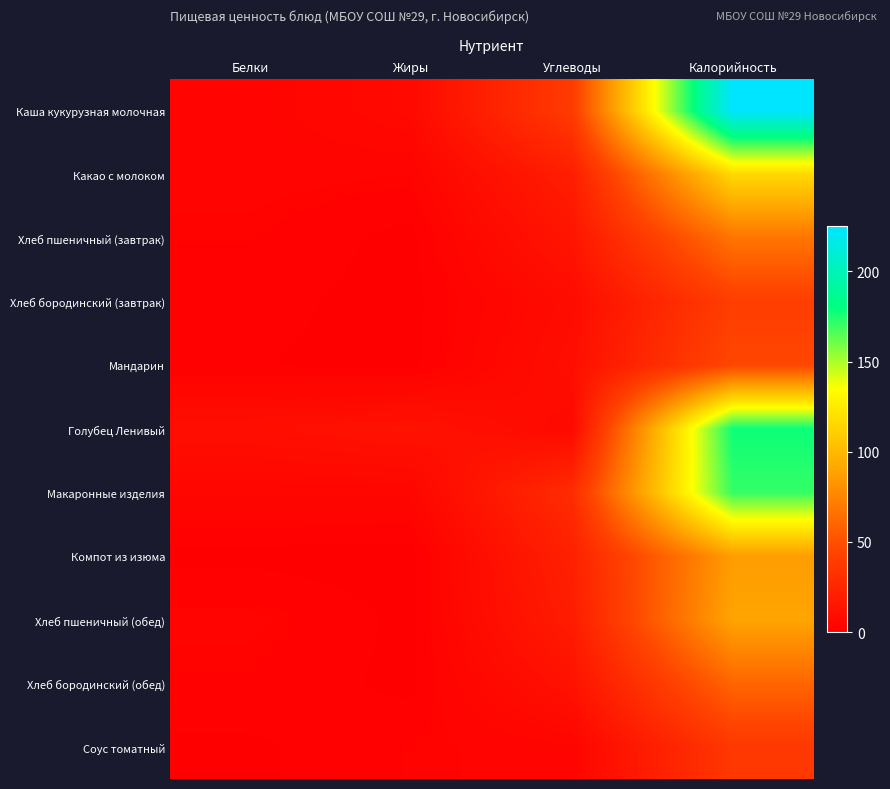

Reading left to right, transcribe all the data shown in this chart.

Каша кукурузная молочная: Белки=2.9	Жиры=6.6	Углеводы=38.5	Калорийность=225.2
Какао с молоком: Белки=3.2	Жиры=2.6	Углеводы=19.9	Калорийность=116.2
Хлеб пшеничный (завтрак): Белки=2.3	Жиры=0.3	Углеводы=14.0	Калорийность=67.6
Хлеб бородинский (завтрак): Белки=1.4	Жиры=0.3	Углеводы=8.1	Калорийность=40.3
Мандарин: Белки=1.0	Жиры=0.4	Углеводы=9.7	Калорийность=46.0
Голубец Ленивый: Белки=10.1	Жиры=12.4	Углеводы=6.5	Калорийность=178.0
Макаронные изделия: Белки=4.3	Жиры=4.4	Углеводы=28.6	Калорийность=170.8
Компот из изюма: Белки=0.4	Жиры=0.0	Углеводы=21.4	Калорийность=86.9
Хлеб пшеничный (обед): Белки=3.0	Жиры=0.4	Углеводы=18.7	Калорийность=90.1
Хлеб бородинский (обед): Белки=2.0	Жиры=0.4	Углеводы=12.2	Калорийность=60.5
Соус томатный: Белки=0.6	Жиры=2.3	Углеводы=3.4	Калорийность=36.4